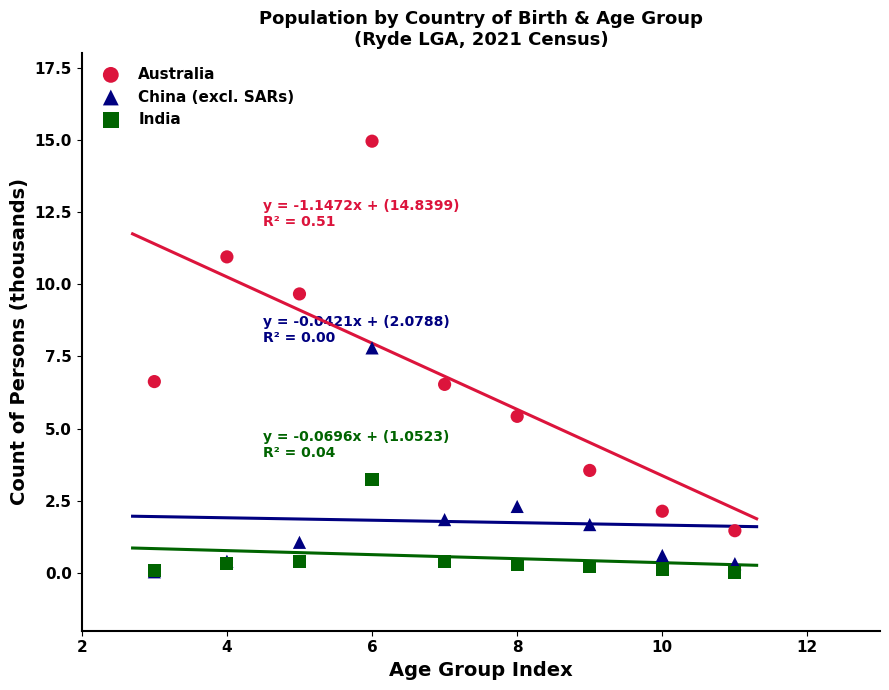

In the Australia series, what Y value is closest to 8?

6.6